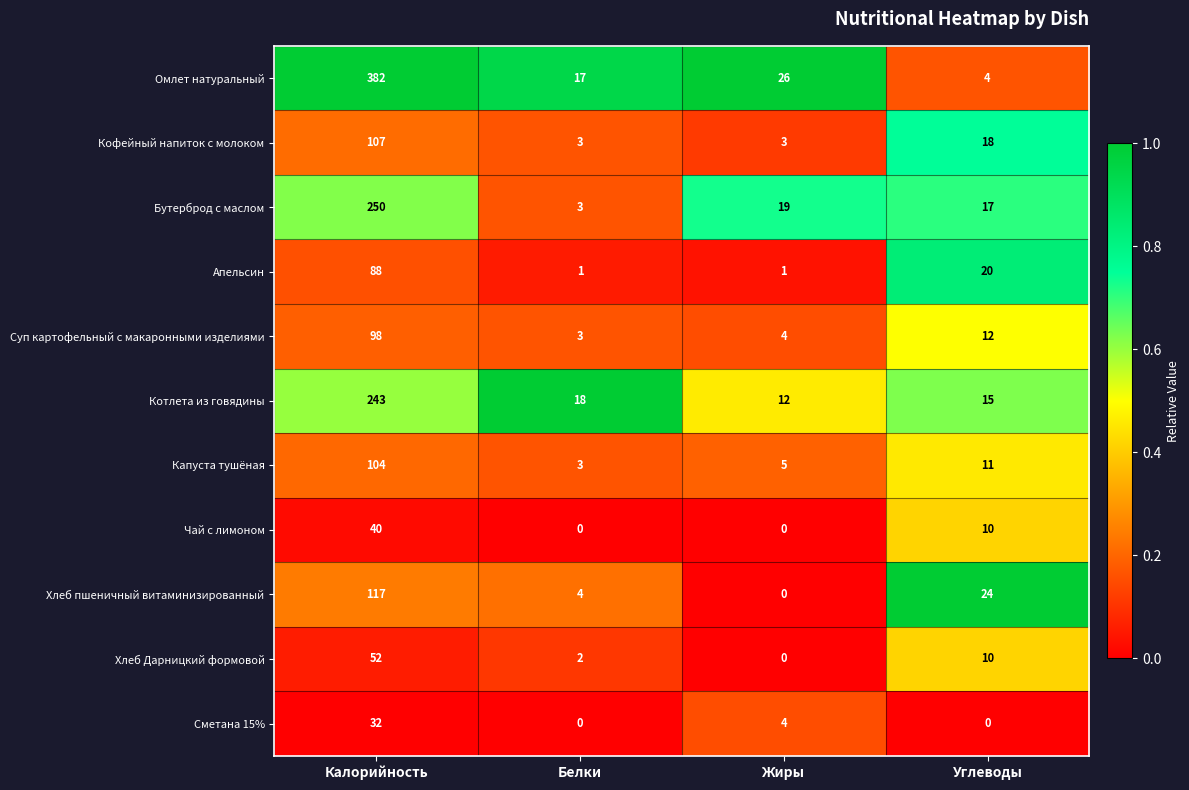

List the series in order of their peak value, lowest first.

Сметана 15%, Чай с лимоном, Хлеб Дарницкий формовой, Апельсин, Суп картофельный с макаронными изделиями, Капуста тушёная, Кофейный напиток с молоком, Хлеб пшеничный витаминизированный, Котлета из говядины, Бутерброд с маслом, Омлет натуральный